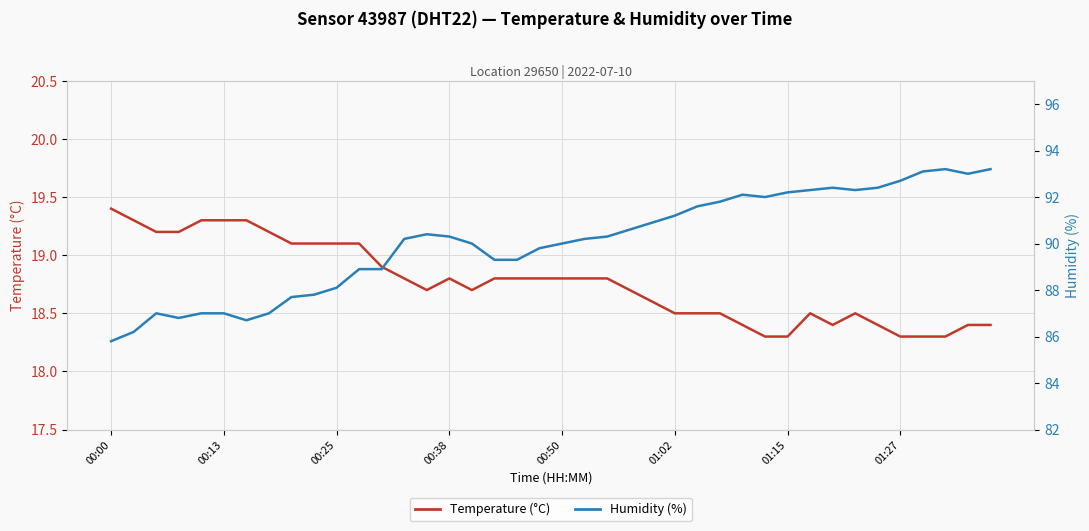

True or false: Humidity (%) has a value of 92.7 at 01:27.

True